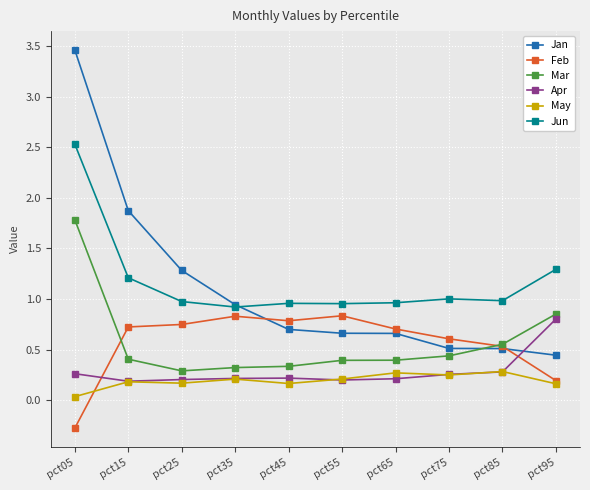

At pct25, list the series in order from smallest to largest.

May, Apr, Mar, Feb, Jun, Jan